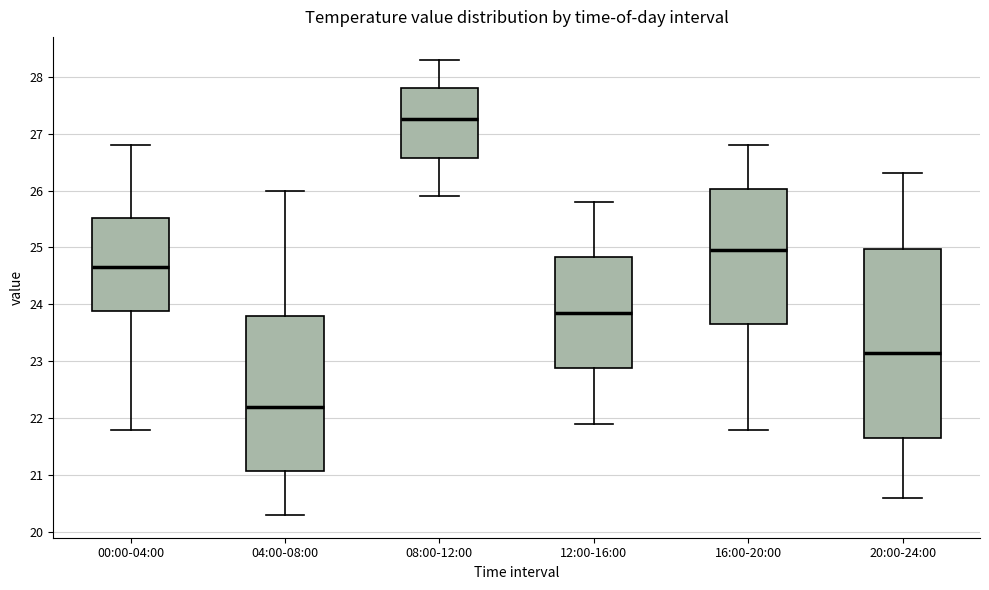

Which box has the lowest median line?

04:00-08:00